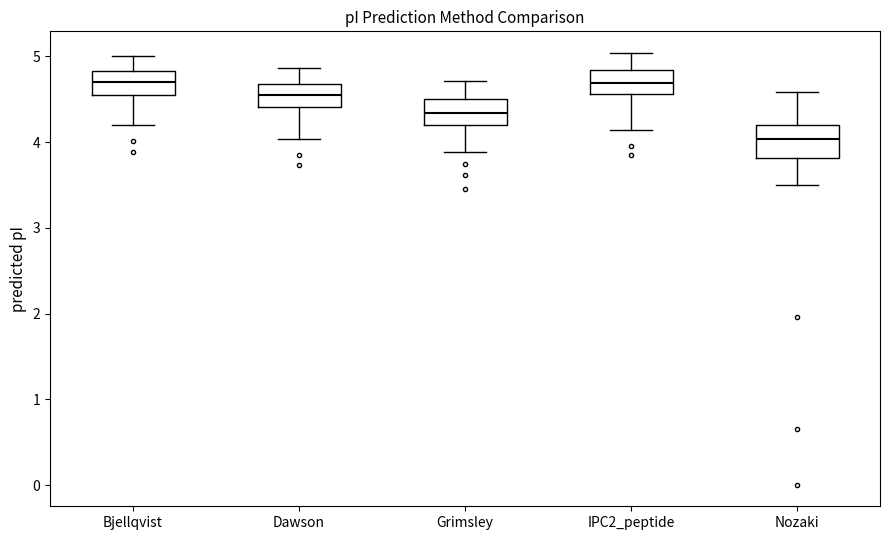

Where is the upper edge of the box for Dawson on the y-axis? The values are not printed on the chart, so give them approximately, as read against the axis.

4.7